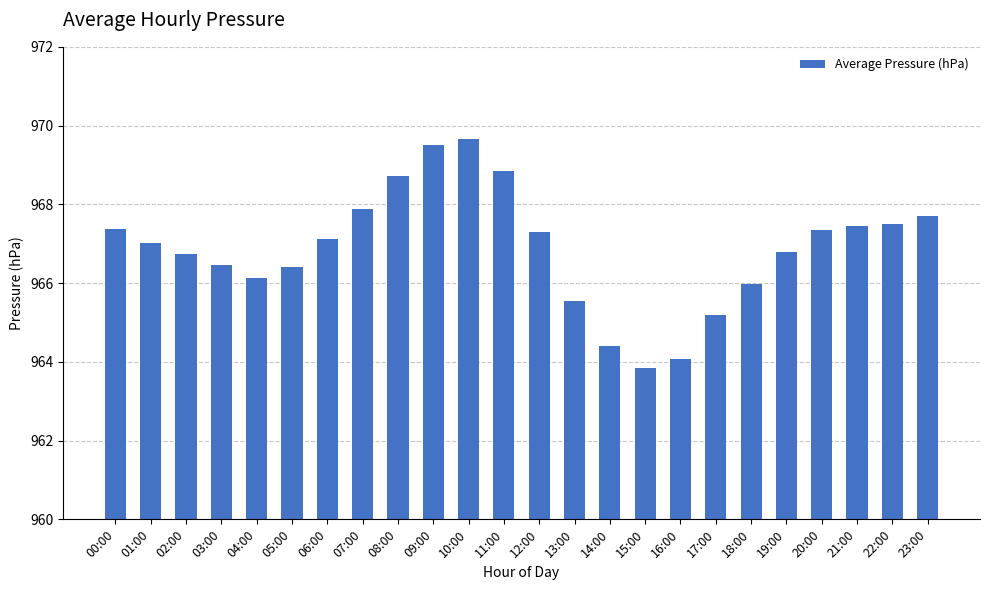

Count the number of categories in the chart.

24